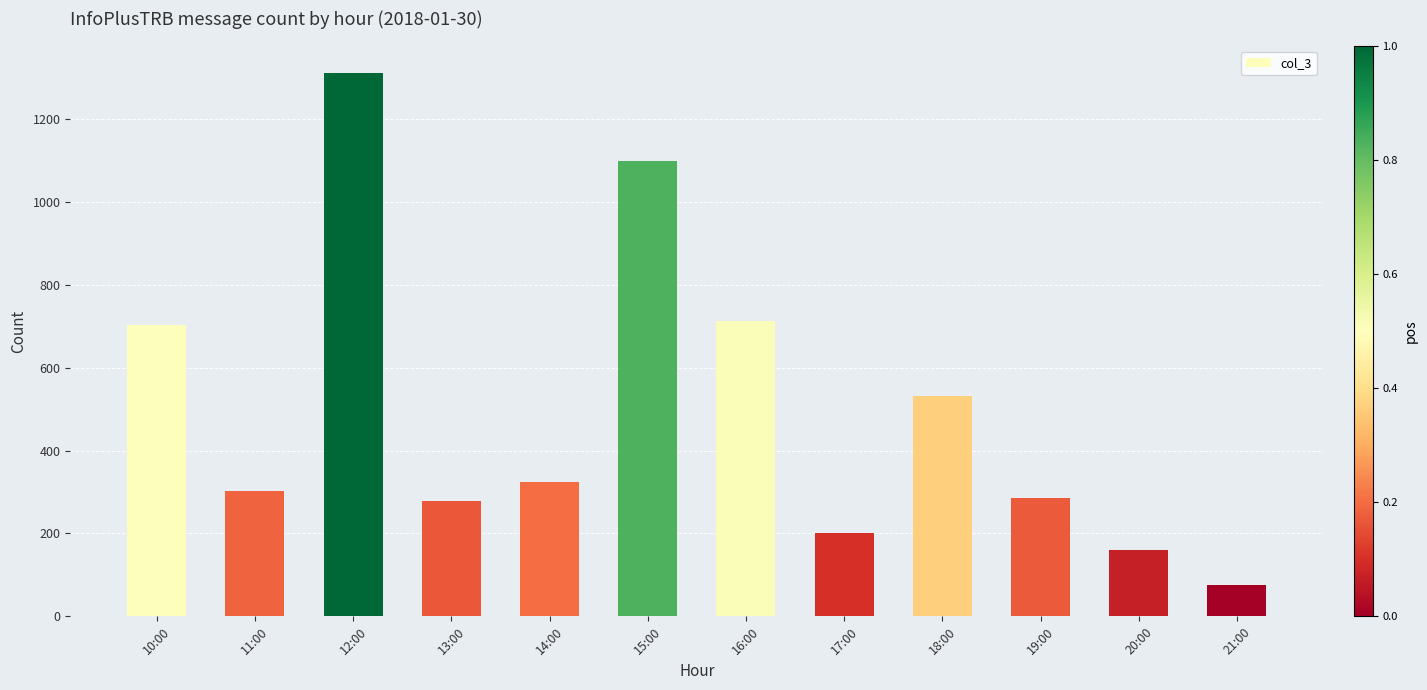

How many data points are less than 325?

6